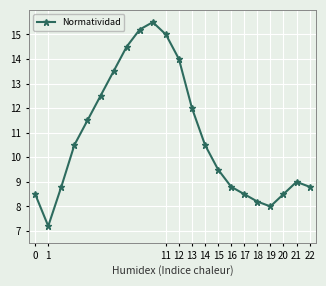

Reading left to right, what are all the values shown in this chart?

8.5	7.2	8.8	10.5	11.5	12.5	13.5	14.5	15.2	15.5	15.0	14.0	12.0	10.5	9.5	8.8	8.5	8.2	8.0	8.5	9.0	8.8